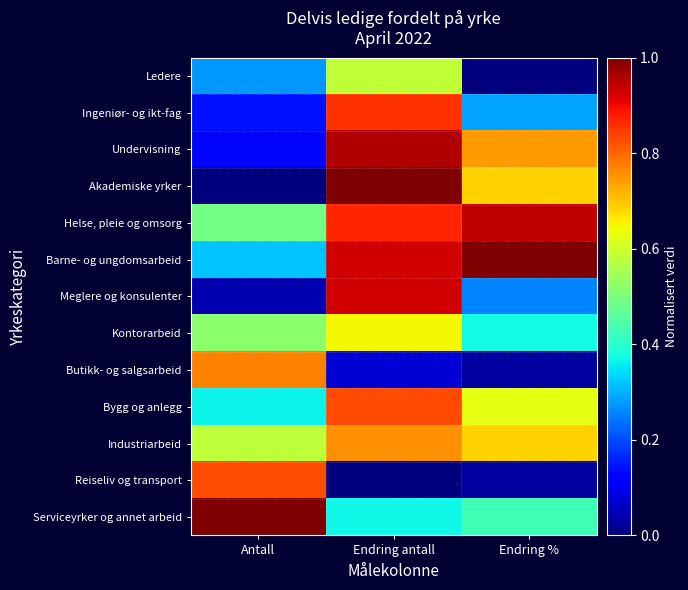

Count the number of data series in this chart.

13